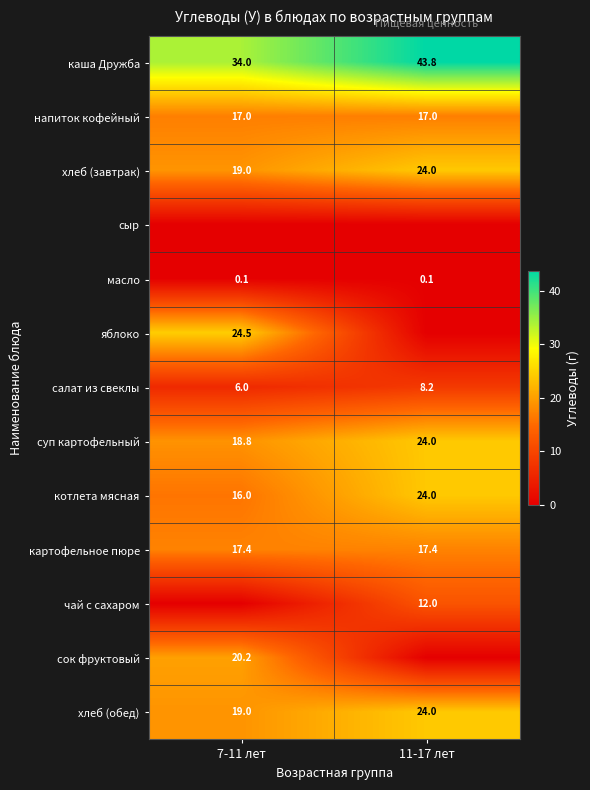

Is the value of хлеб (обед) at 11-17 лет greater than the value of салат из свеклы at 11-17 лет?

Yes